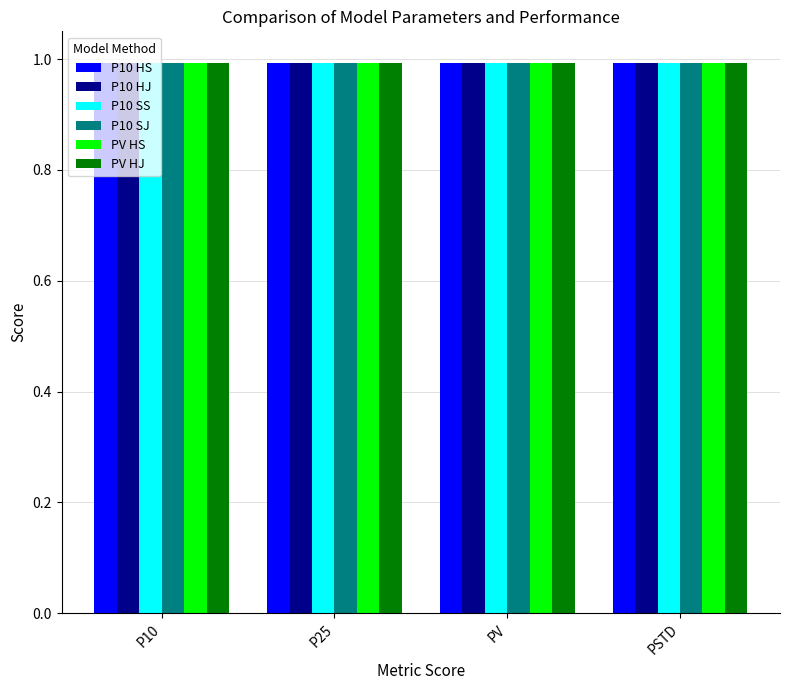

What is the approximate value of P10 SS at P25?

1.0